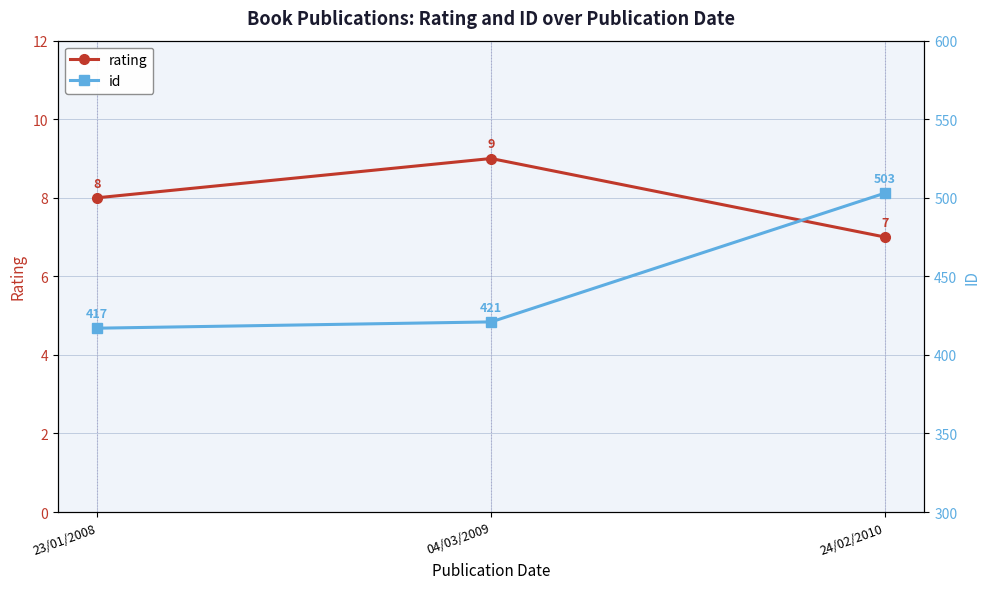

Which category has the highest value in the id series?

24/02/2010